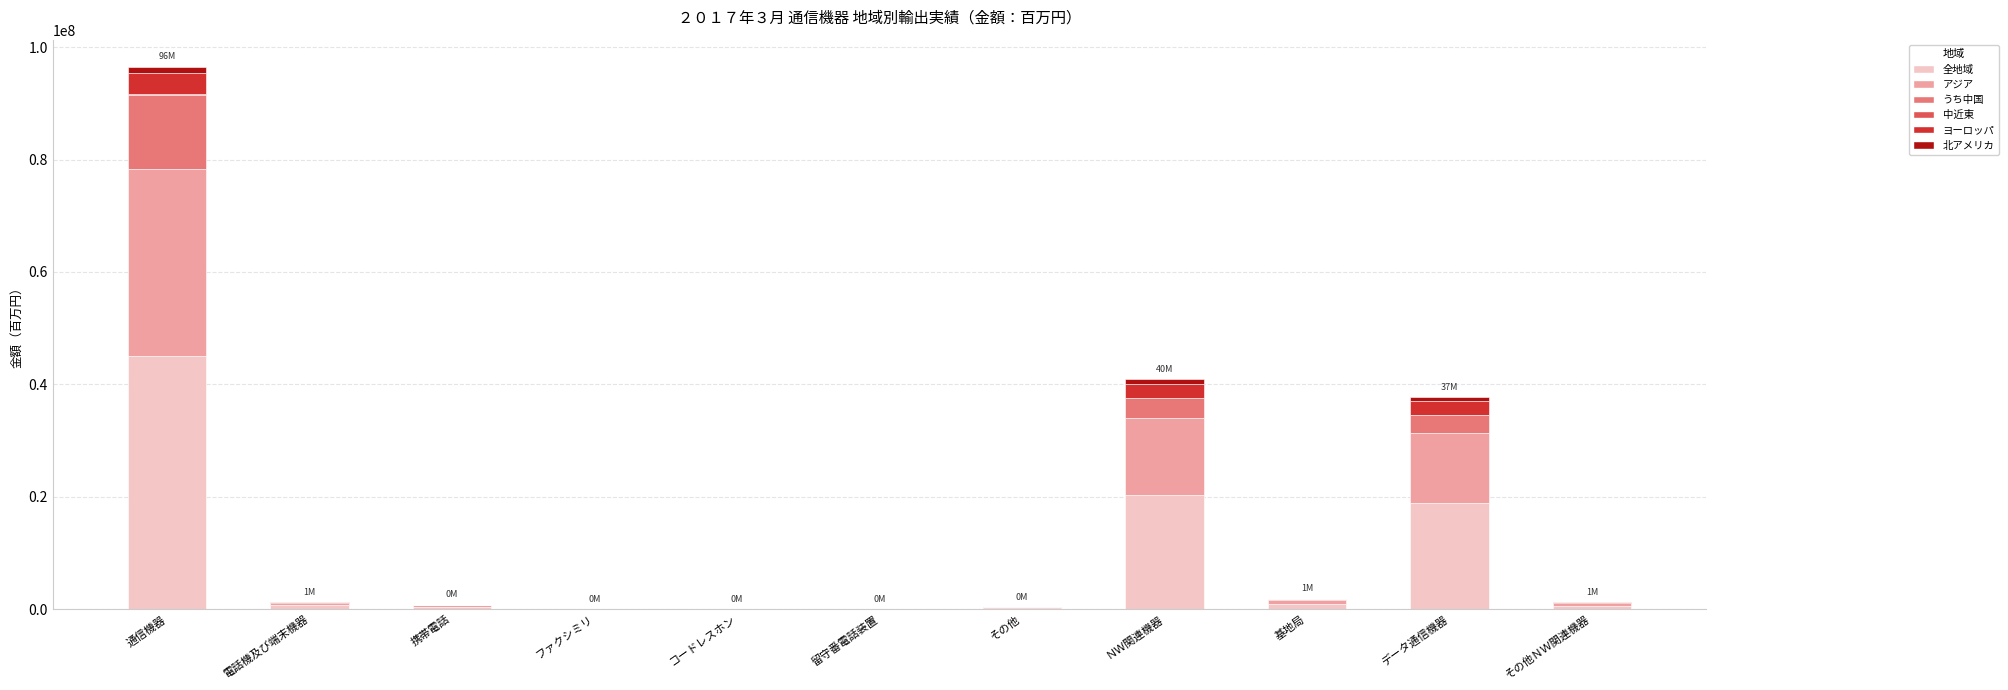

What is the maximum value for 全地域?

45079458